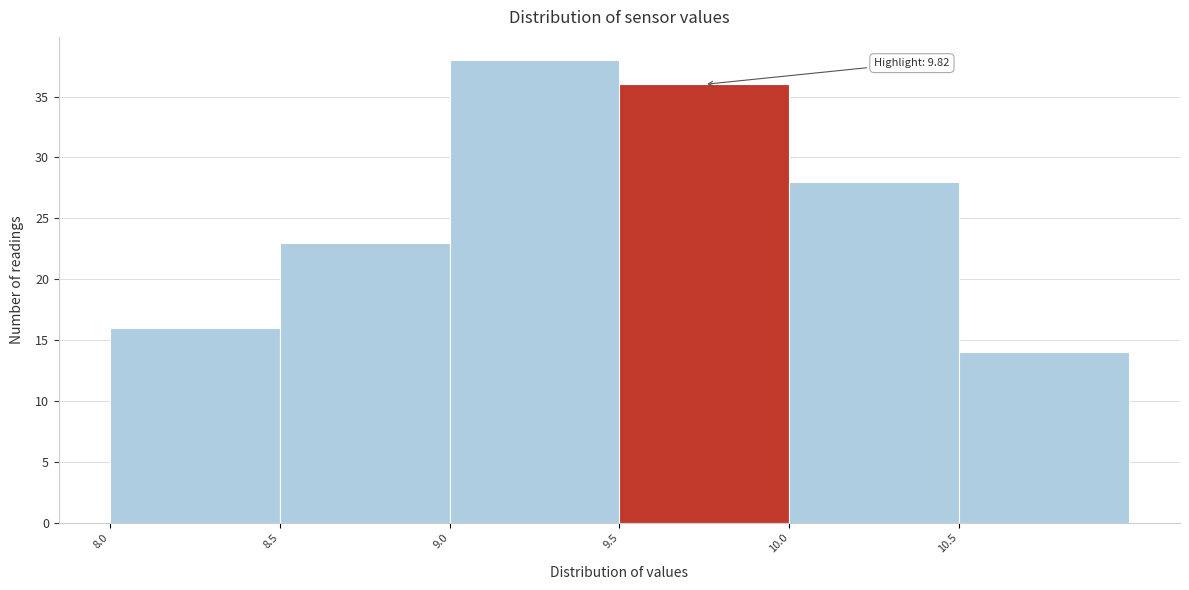

Over which range of the x-axis is the bar tallest?

9.0 to 9.5